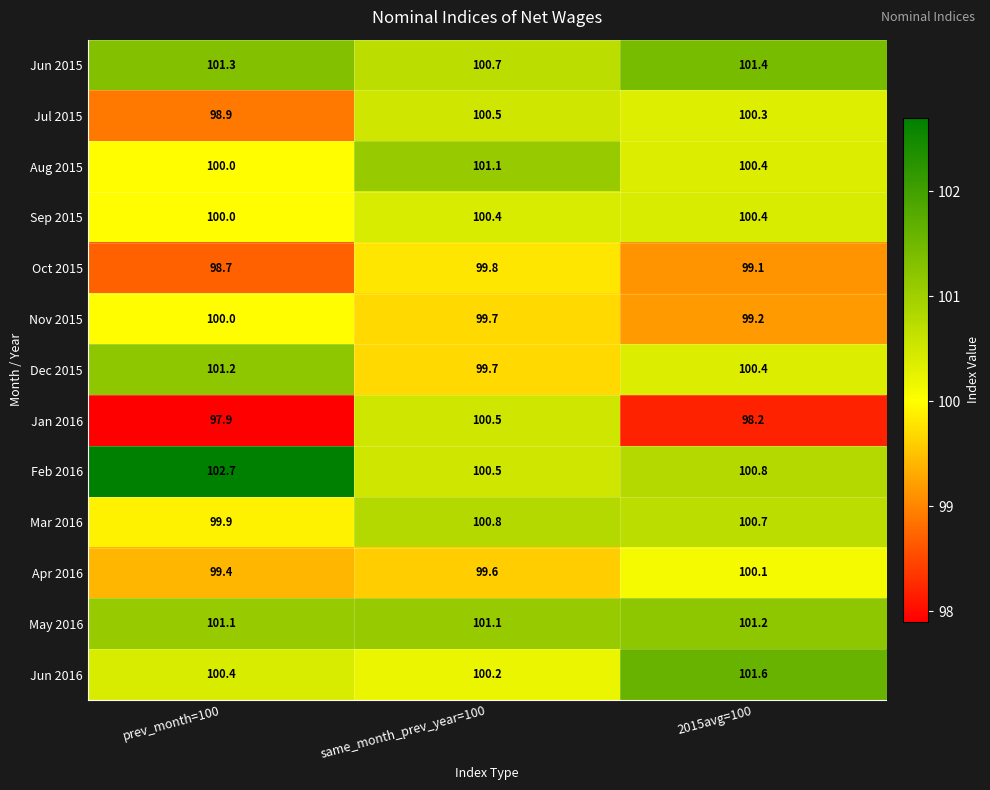

What is the spread (max minus min) of values at prev_month=100?

4.8